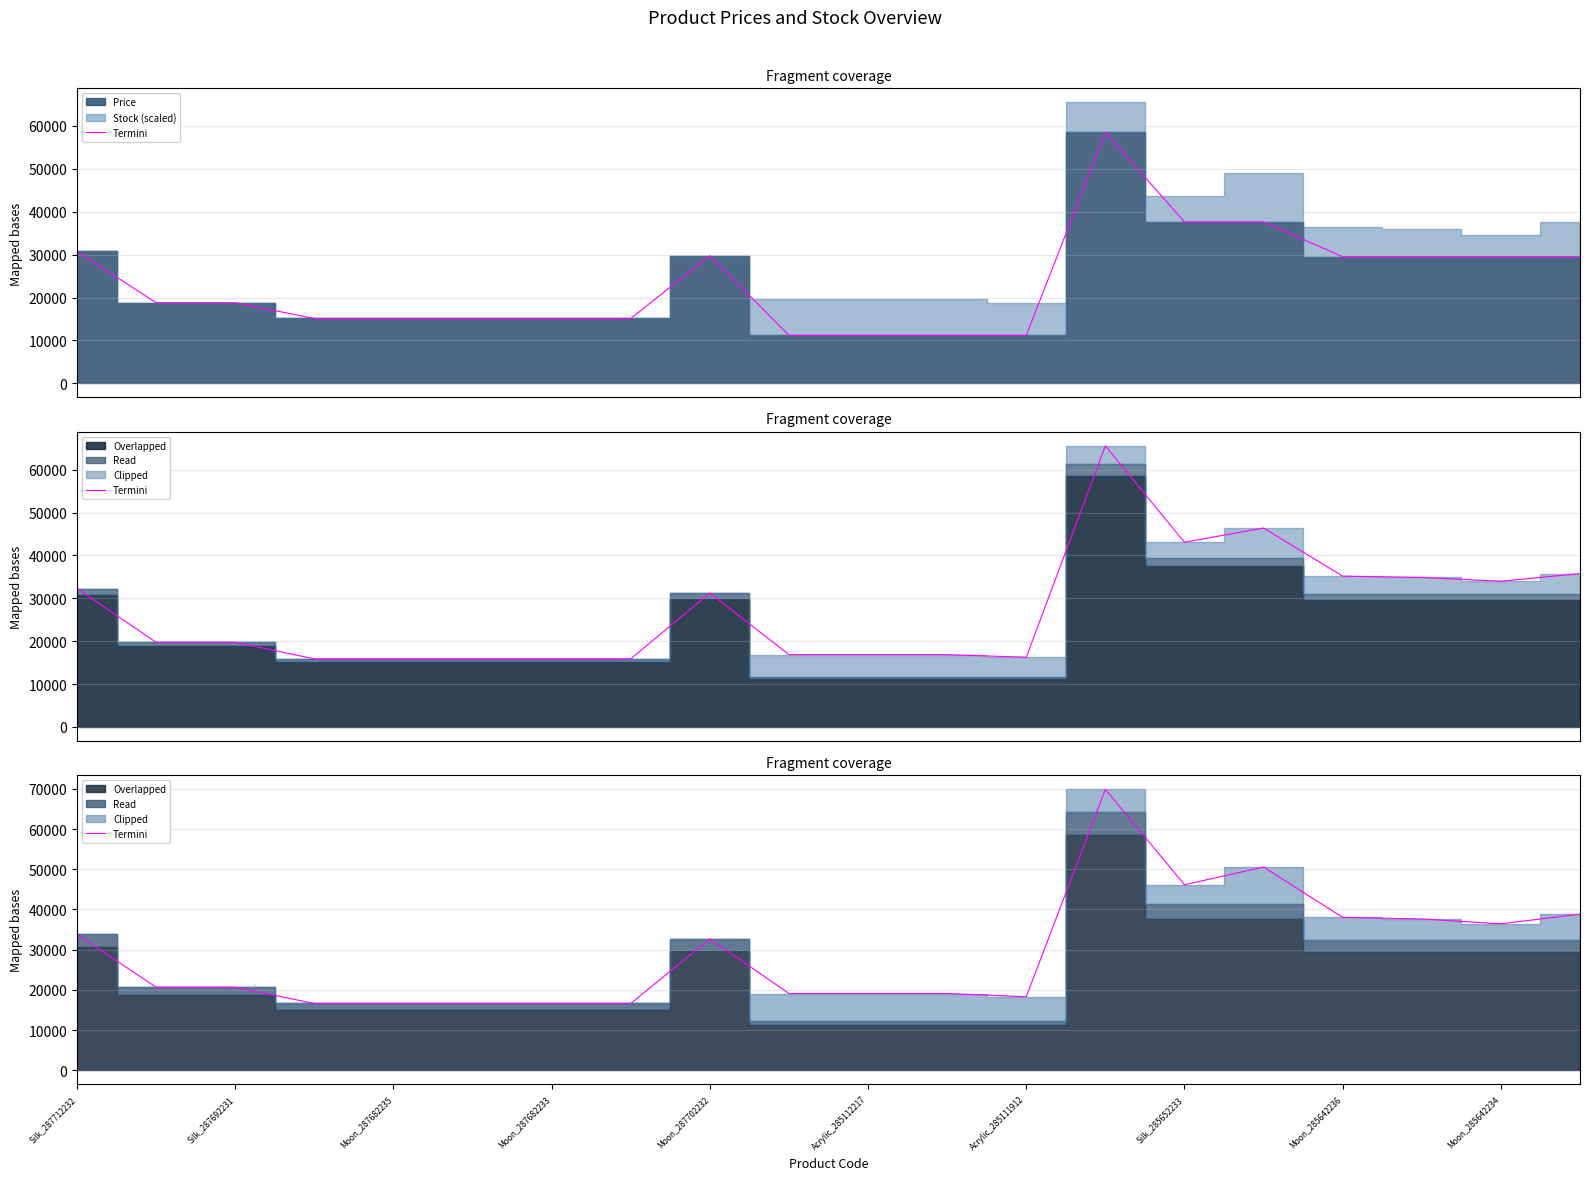

How many lines are shown in the chart?

1